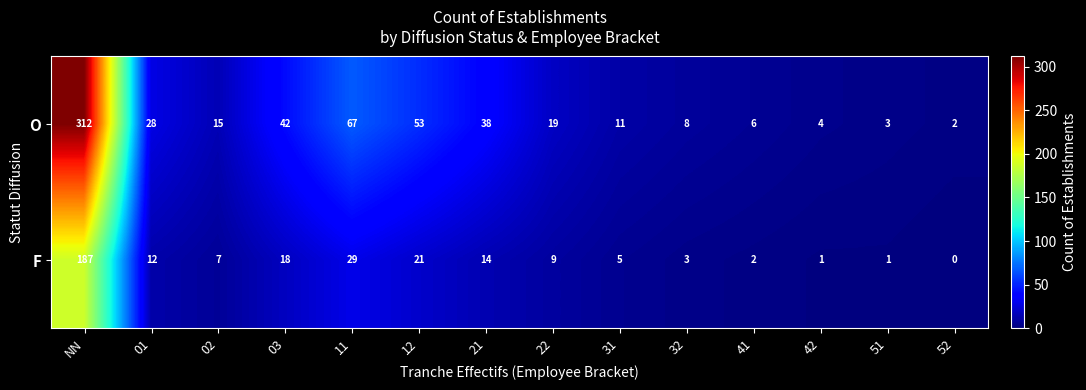

What is the difference between the maximum and second lowest values in the F series?

186